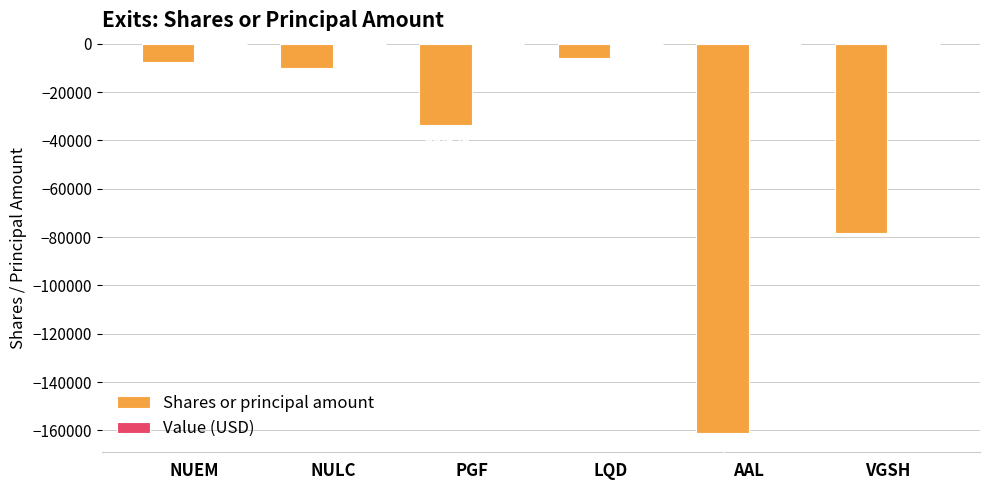

What is the difference between the second highest and minimum values?

153320